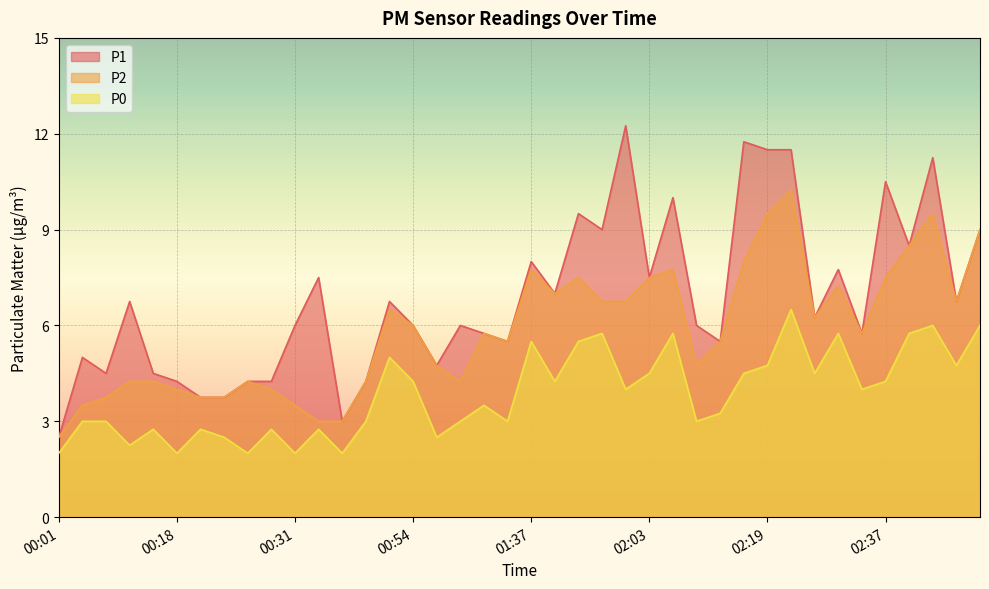

What is the difference between the highest and lowest values at 00:42?

1.2